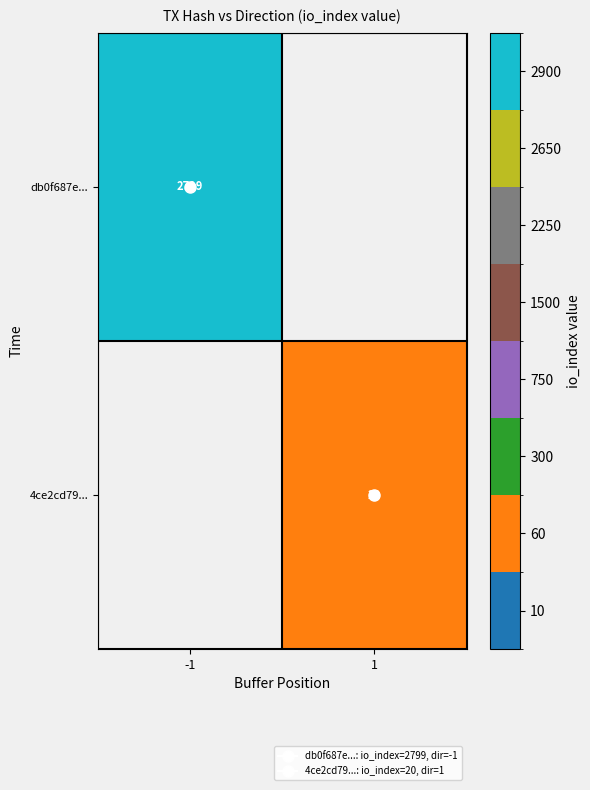

Is the value of 4ce2cd79... at 1 greater than the value of db0f687e... at 1?

No